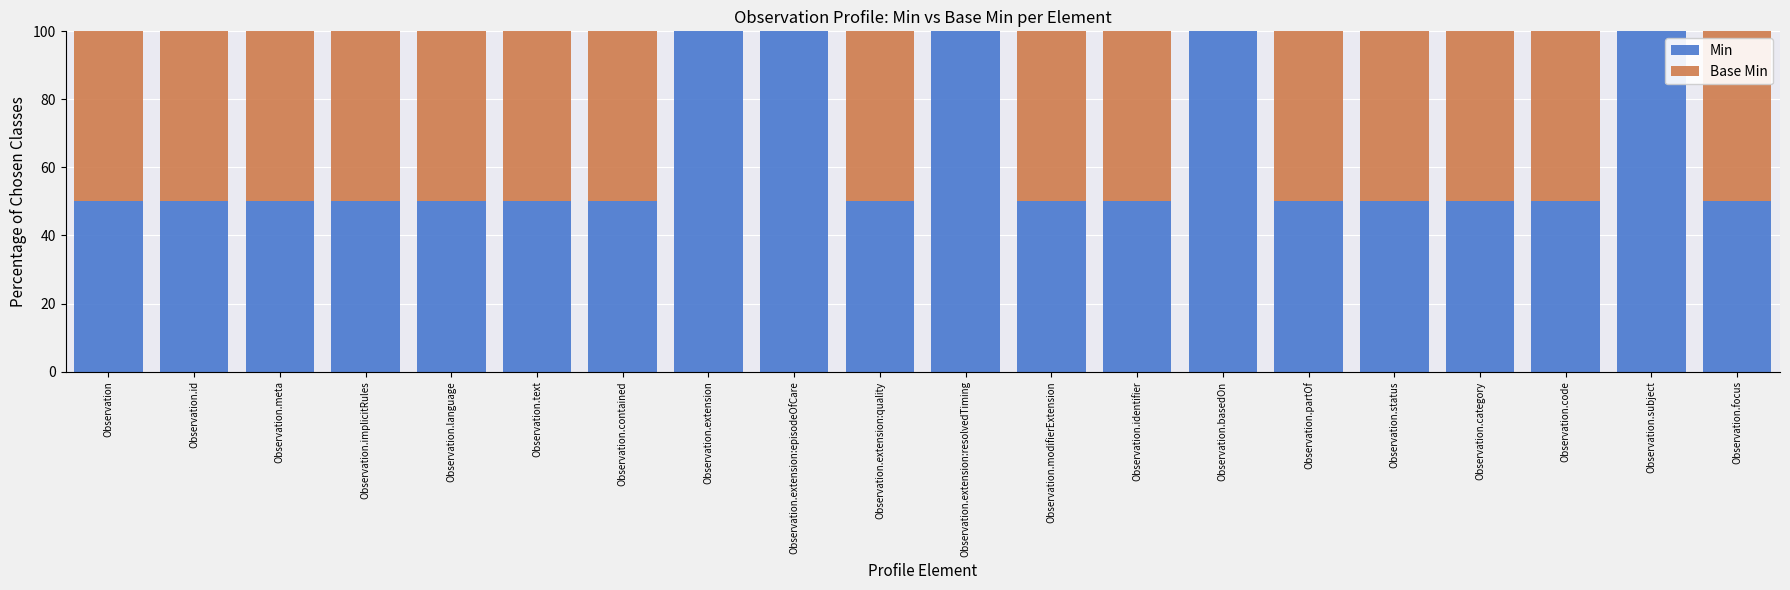

Is it true that Min equals 100 at Observation.extension:episodeOfCare?

True